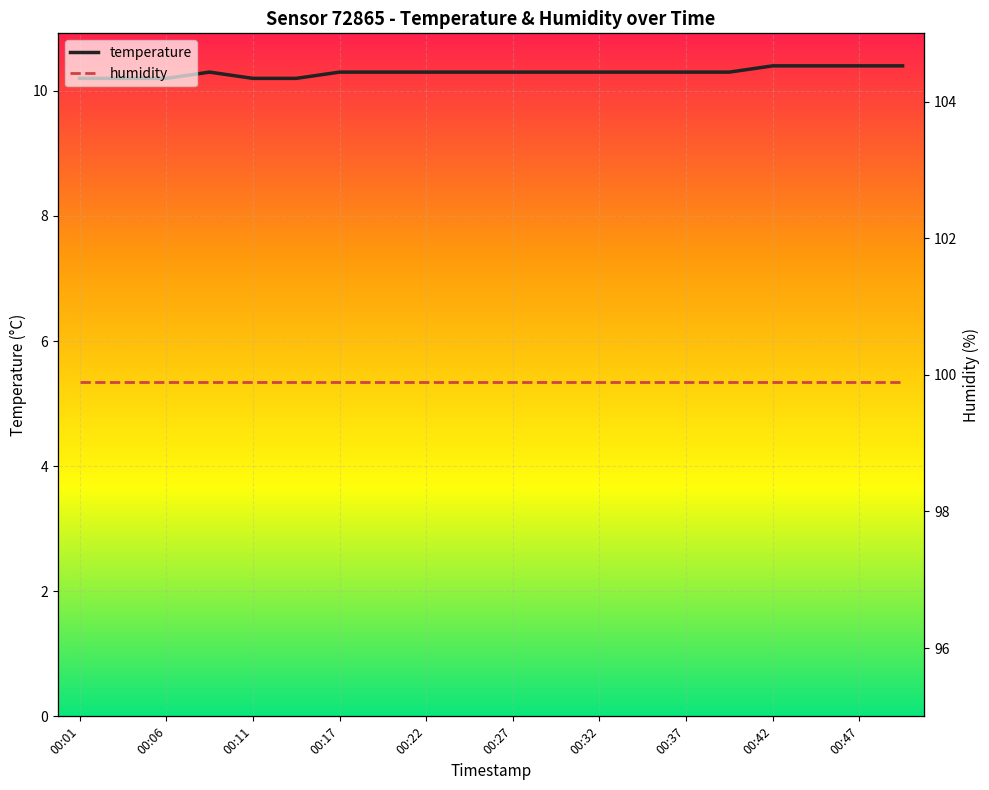

True or false: humidity and temperature cross at least once.

False